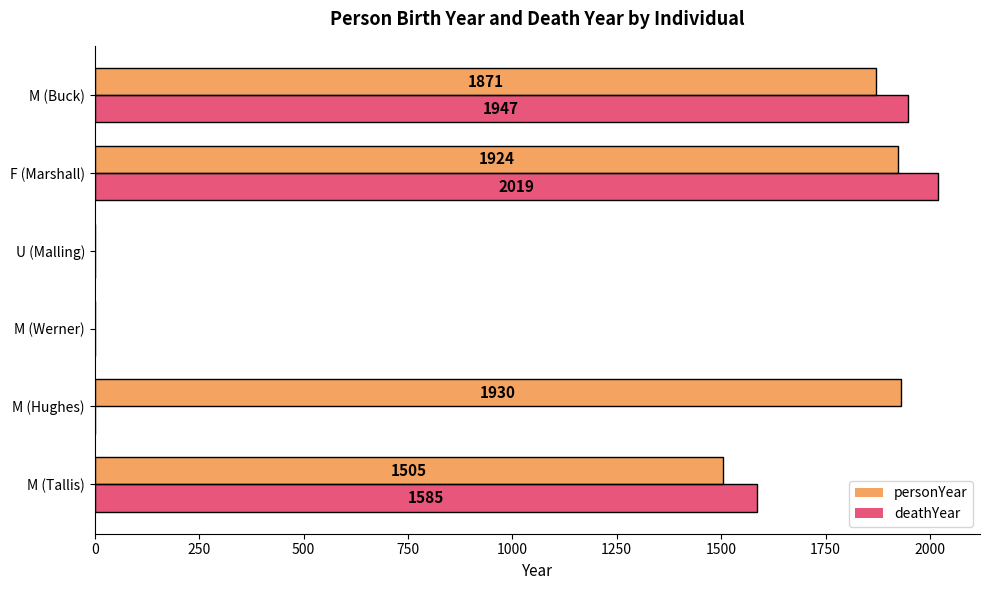

Is it true that personYear equals 1283 at M (Werner)?

False